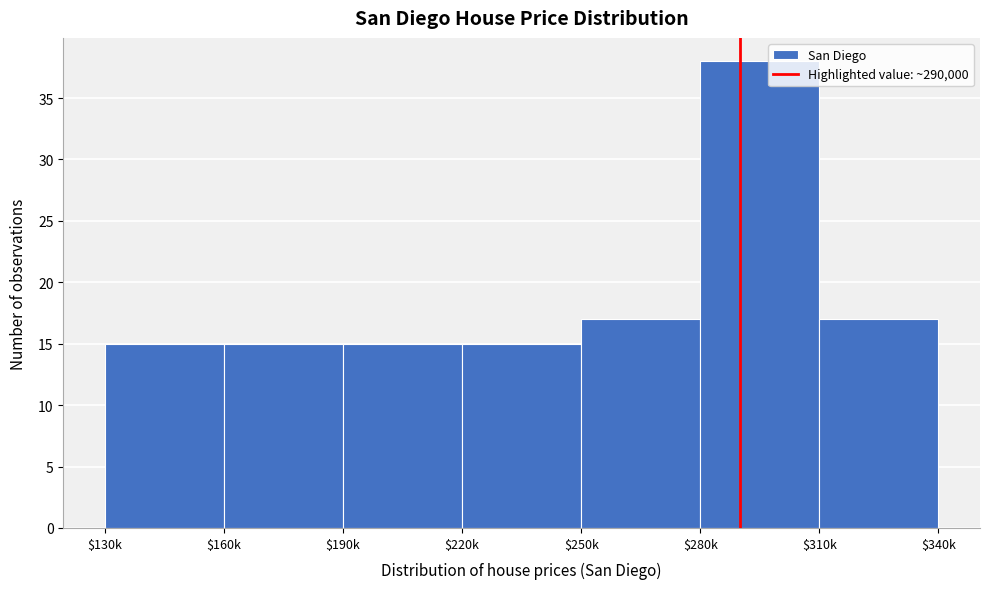

Reading right to left, what are all the values shown in this chart?

17	38	17	15	15	15	15